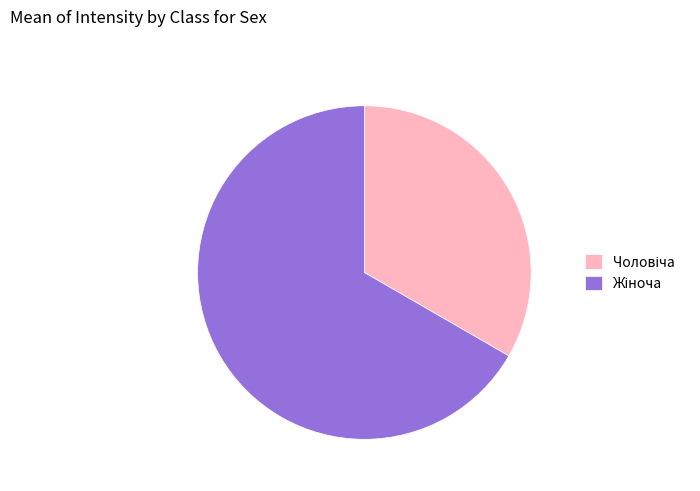

Does any single category account for the majority?

Yes